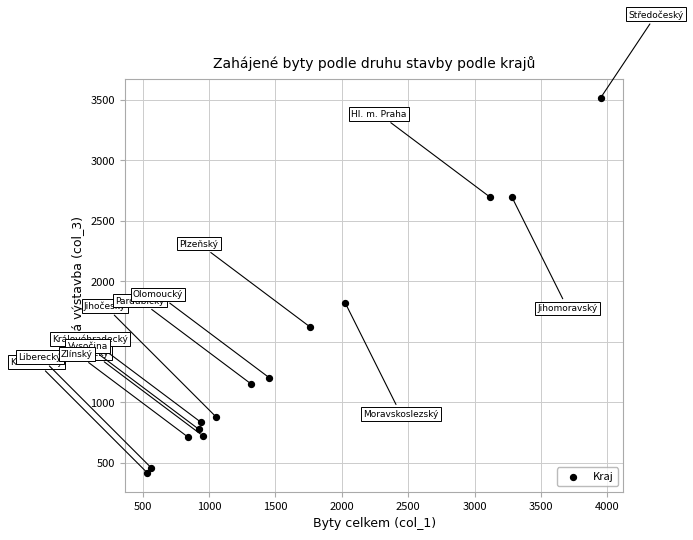

What Y value in the scatter plot is closest to 1966?

1820